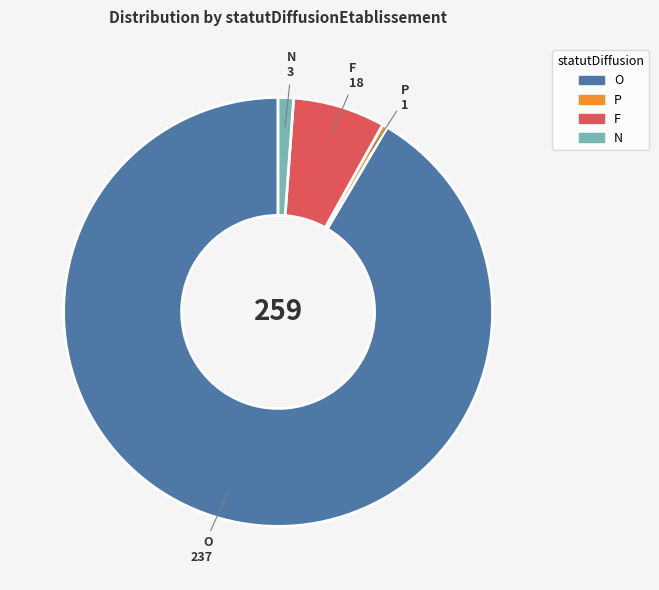

Does any single category account for the majority?

Yes